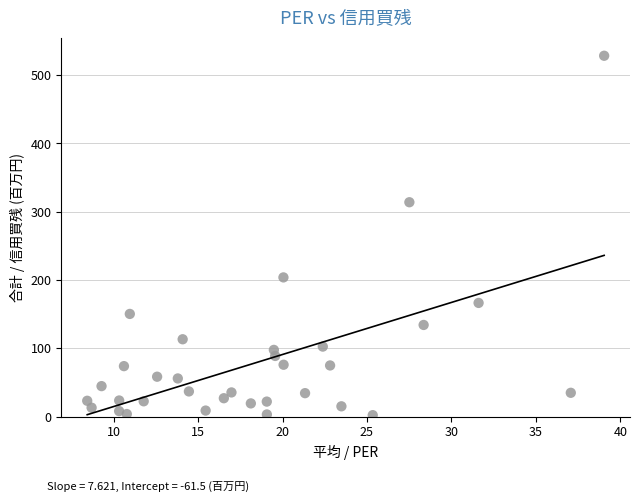

What is the range of Y values (max minus min)?

526.3